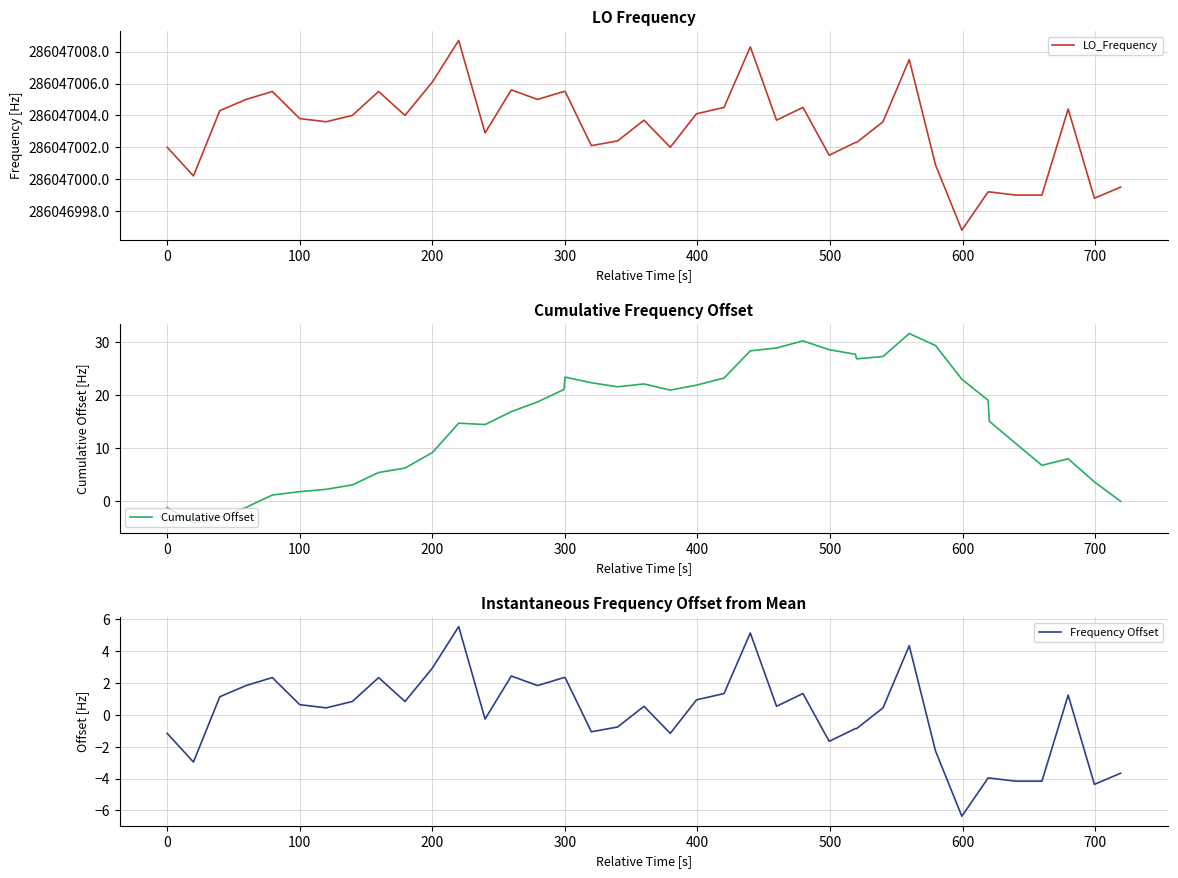

What is the highest value of the Cumulative Offset series?

31.7